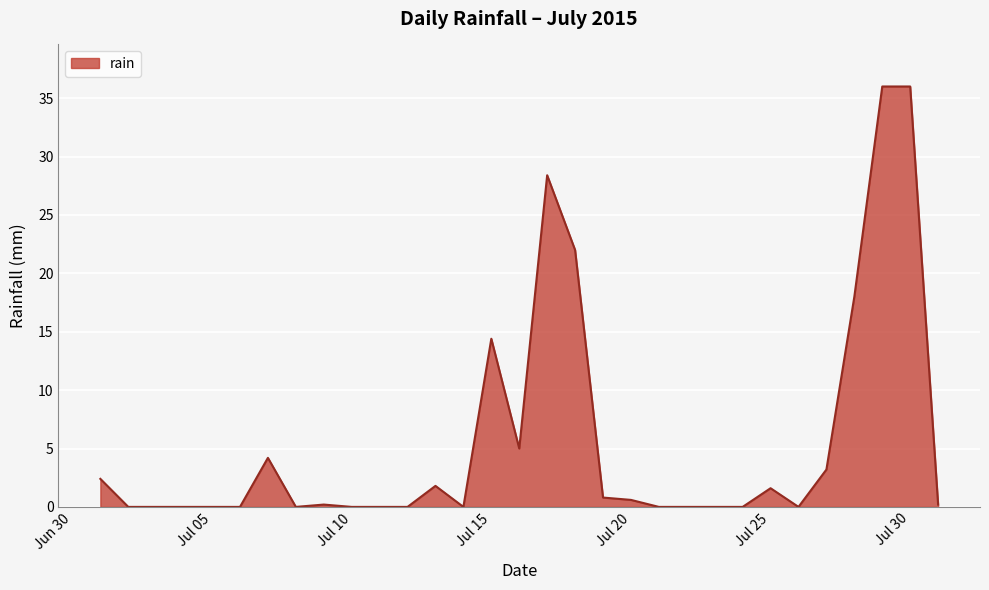

Does the chart display data point markers on the line(s)?

No